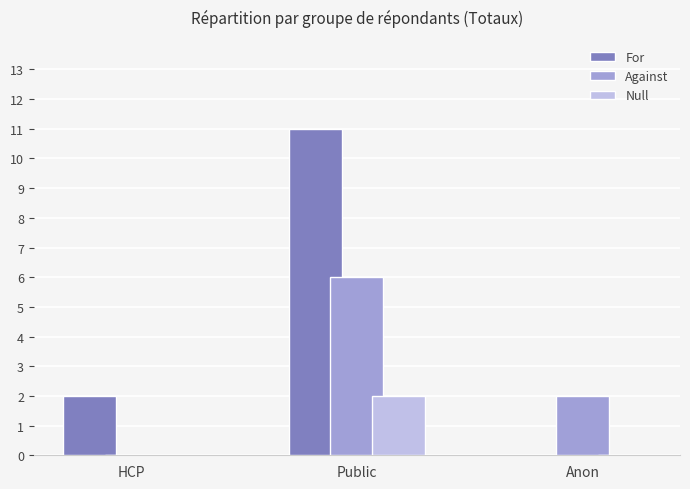

What is the sum of the For values at Public and HCP?

13